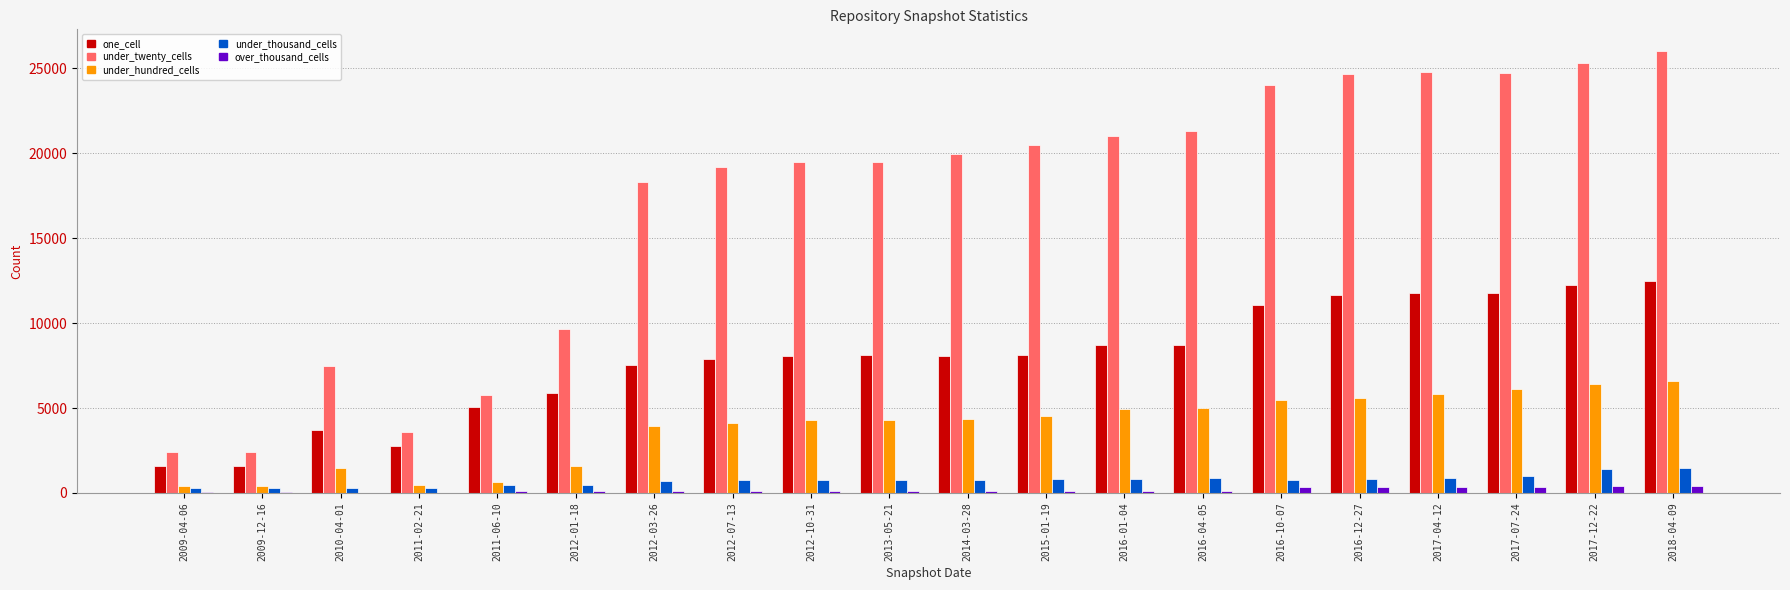

What is the approximate value of under_hundred_cells at 2016-01-04, to the nearest 50?

4950